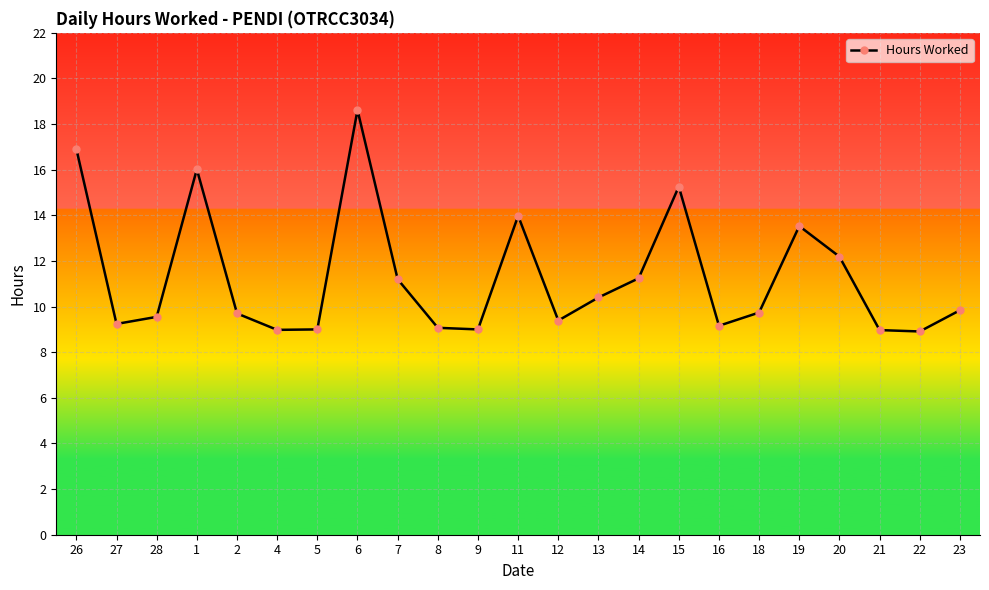

The value at 16 is 9.2. True or false?

True